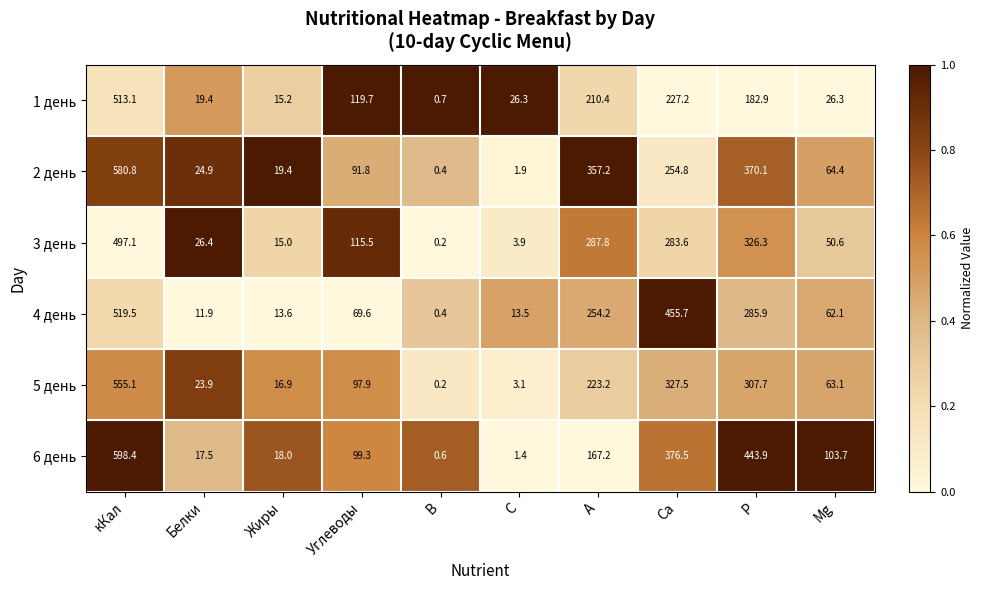

What is the difference between the maximum and minimum values in the 4 день series?

519.1